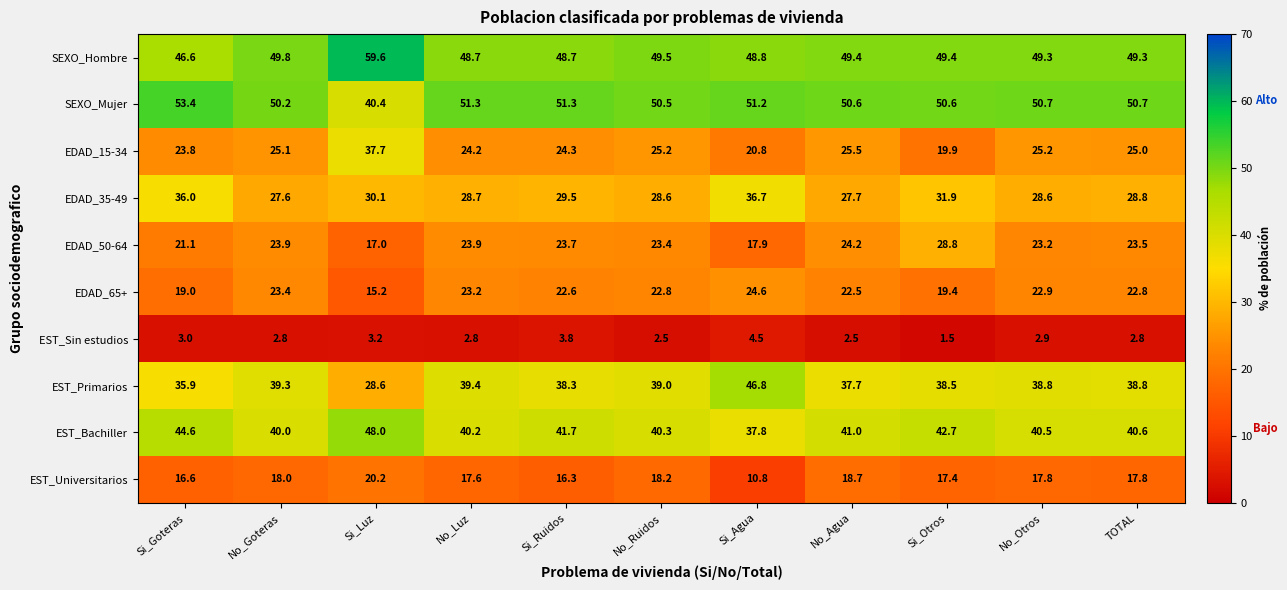

Which series changed the most between No_Luz and No_Agua?

EST_Primarios